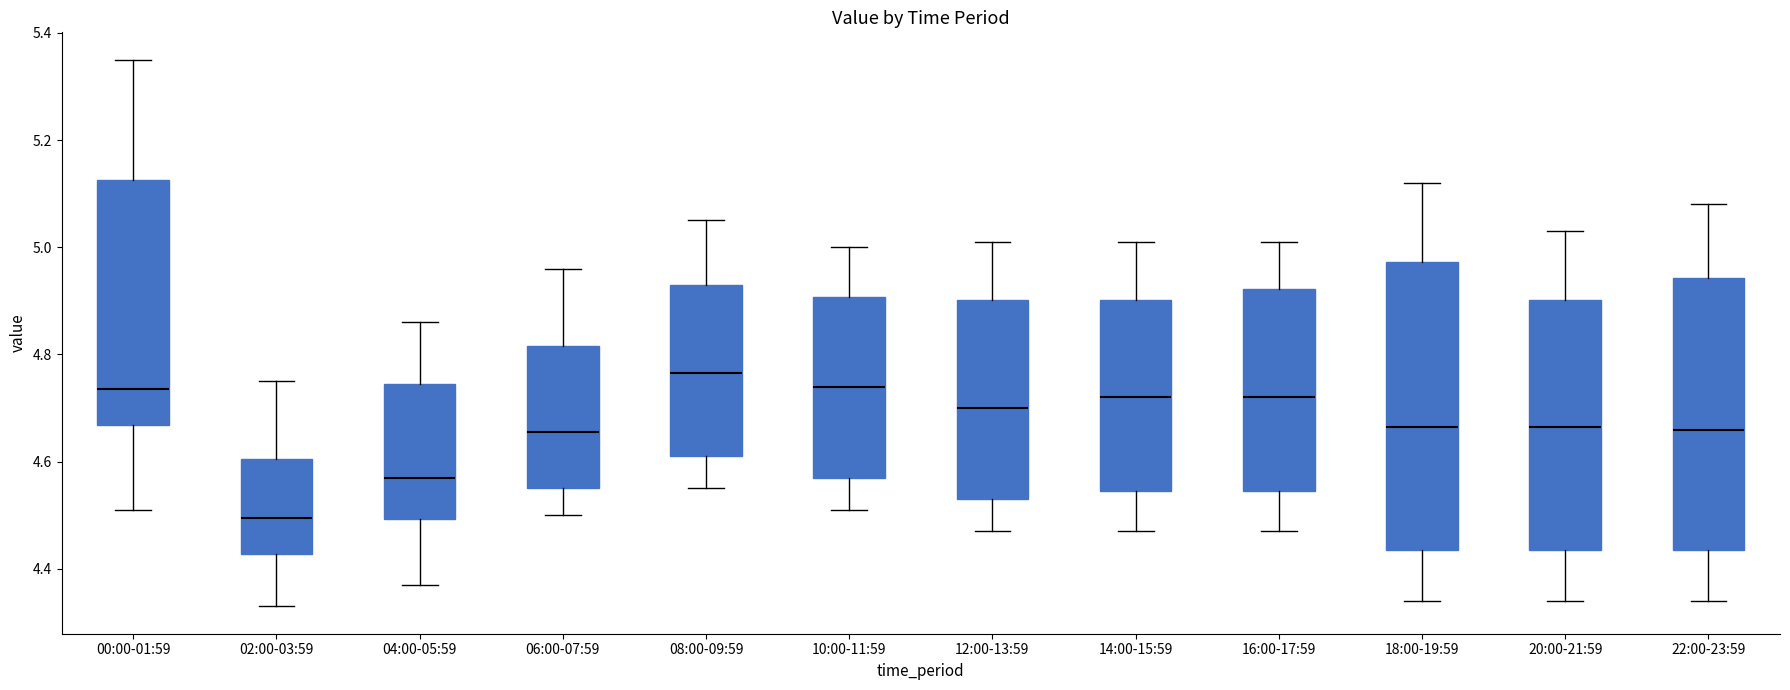

Reading left to right, read every box against the y-axis: the position of its median line, the range the box covers, and the ends of its whiskers. The values are not printed on the chart, so give them approximately, as read against the axis.

00:00-01:59: median 4.74, box 4.66 to 5.12, whiskers 4.52 to 5.36
02:00-03:59: median 4.50, box 4.42 to 4.60, whiskers 4.34 to 4.76
04:00-05:59: median 4.58, box 4.50 to 4.74, whiskers 4.38 to 4.86
06:00-07:59: median 4.66, box 4.56 to 4.82, whiskers 4.50 to 4.96
08:00-09:59: median 4.76, box 4.62 to 4.94, whiskers 4.56 to 5.06
10:00-11:59: median 4.74, box 4.58 to 4.90, whiskers 4.52 to 5.00
12:00-13:59: median 4.70, box 4.54 to 4.90, whiskers 4.48 to 5.02
14:00-15:59: median 4.72, box 4.54 to 4.90, whiskers 4.48 to 5.02
16:00-17:59: median 4.72, box 4.54 to 4.92, whiskers 4.48 to 5.02
18:00-19:59: median 4.66, box 4.44 to 4.98, whiskers 4.34 to 5.12
20:00-21:59: median 4.66, box 4.44 to 4.90, whiskers 4.34 to 5.04
22:00-23:59: median 4.66, box 4.44 to 4.94, whiskers 4.34 to 5.08